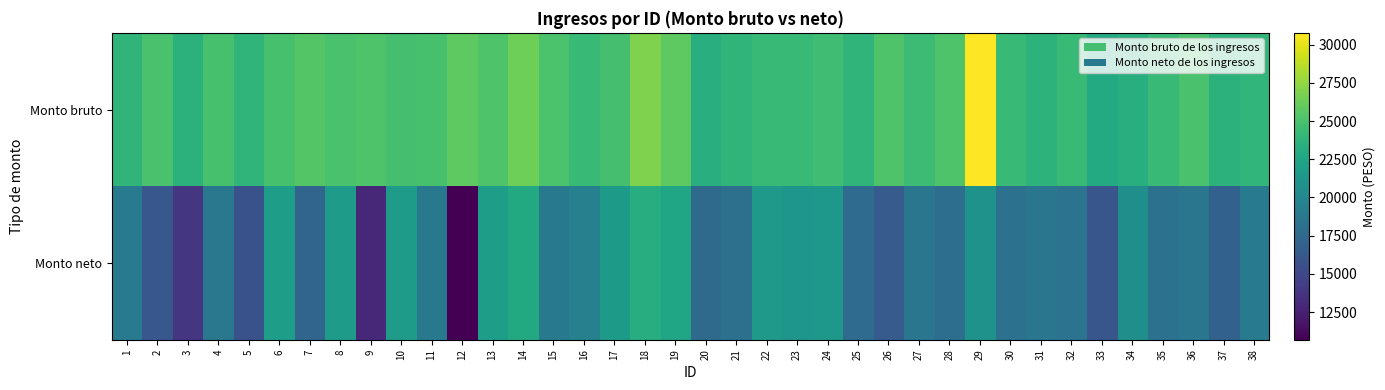

At which category is the sum across all series the highest?

29